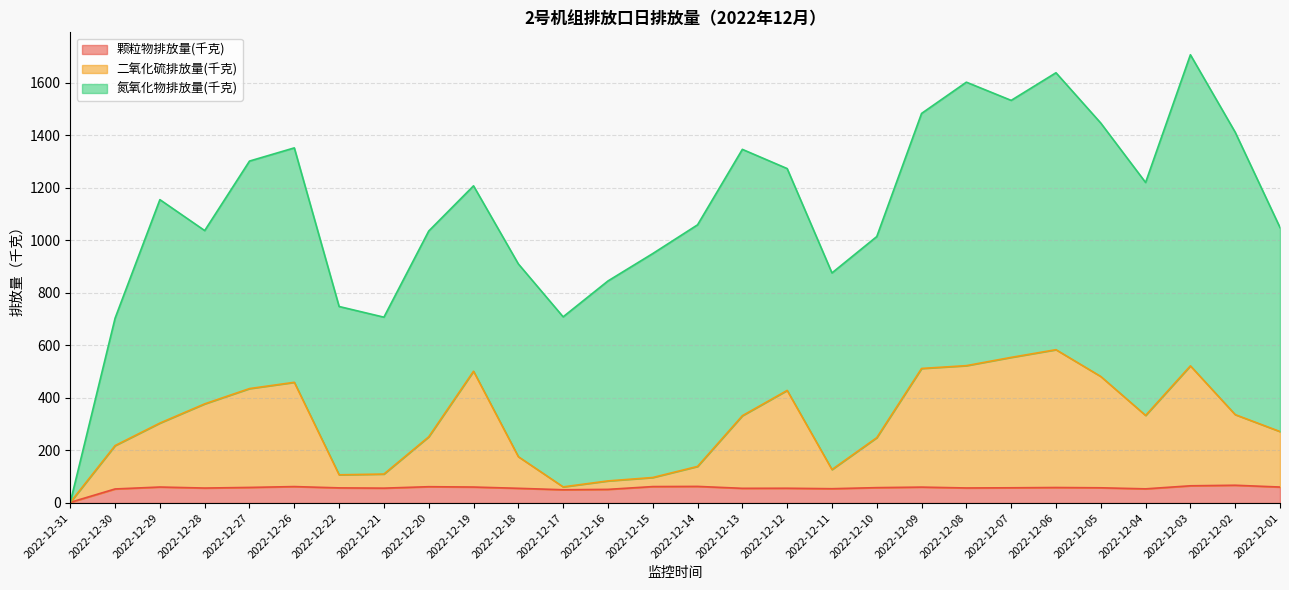

What is the total value across all series at 2022-12-07?

1532.7